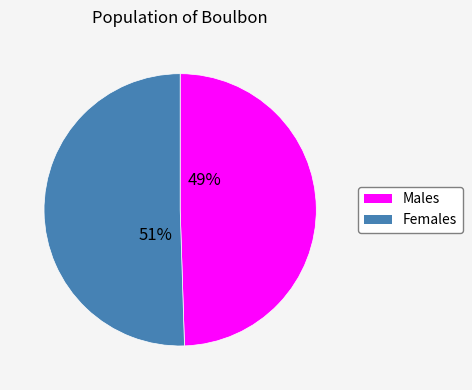

To the nearest percent, what percentage of the pie is Females?

51%